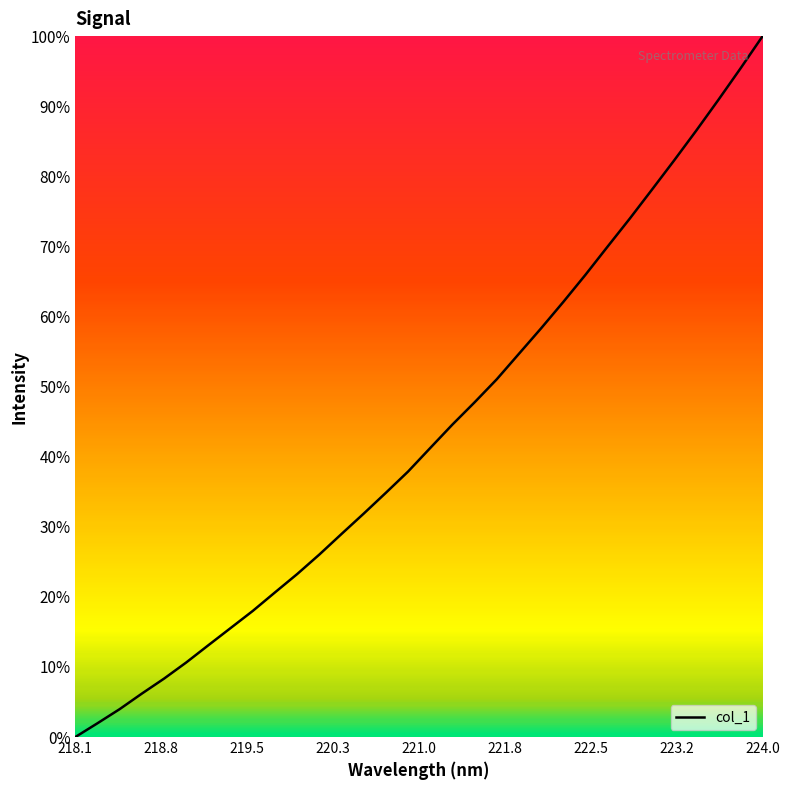

What is the greatest value displayed?

100.0